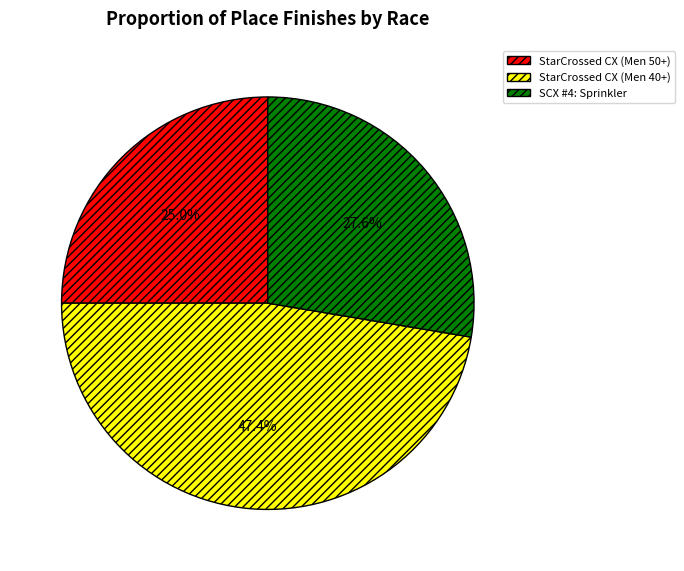

Approximately how many times larger is the value at StarCrossed CX (Men 40+) compared to StarCrossed CX (Men 50+)?

1.9